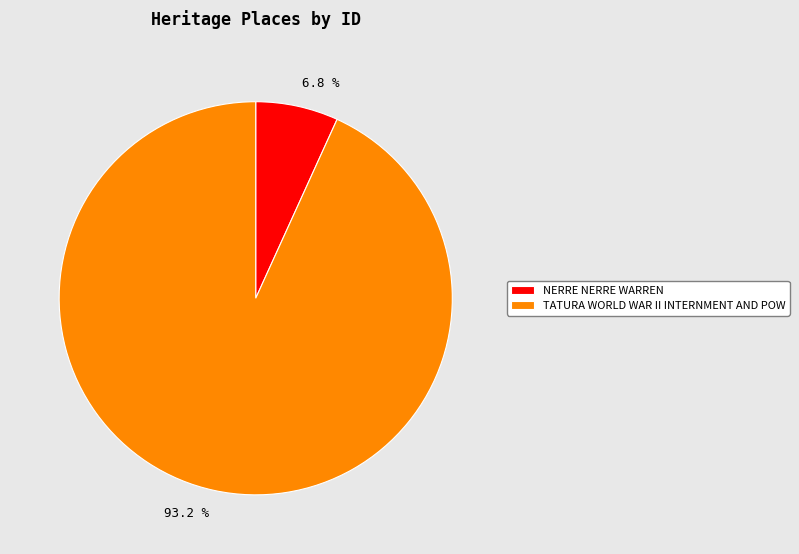

Combined, what portion of the pie is TATURA WORLD WAR II INTERNMENT AND POW and NERRE NERRE WARREN?

100.0%